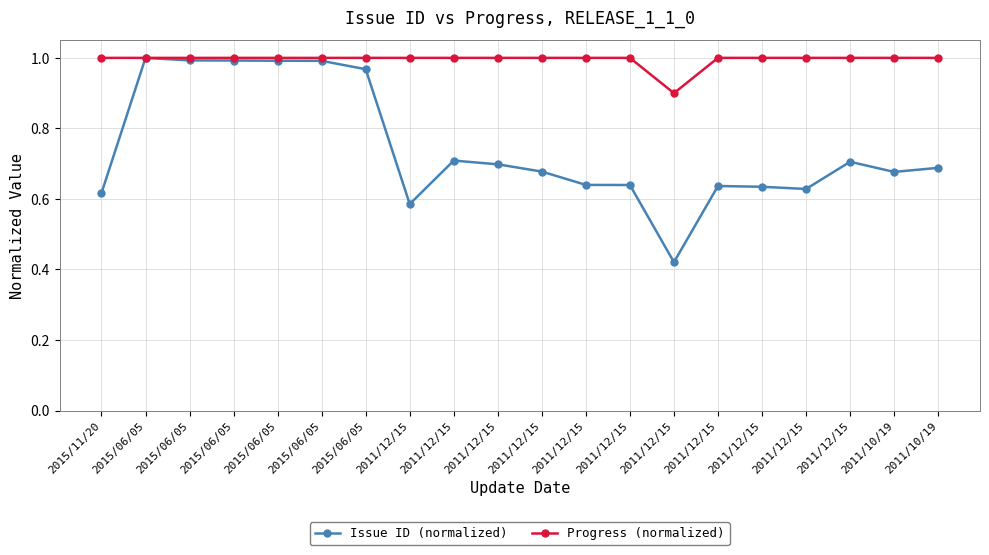

Is it true that Progress (normalized) equals 1.0 at 2015/06/05?

True